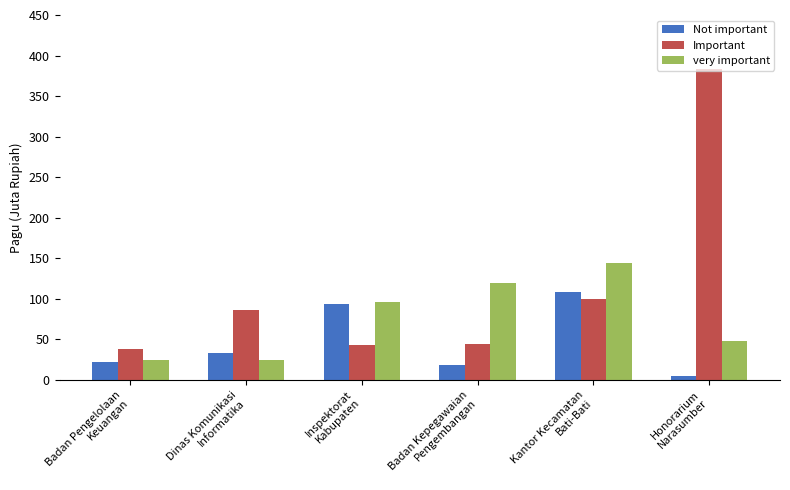

What is the average value of the very important series?

76.0